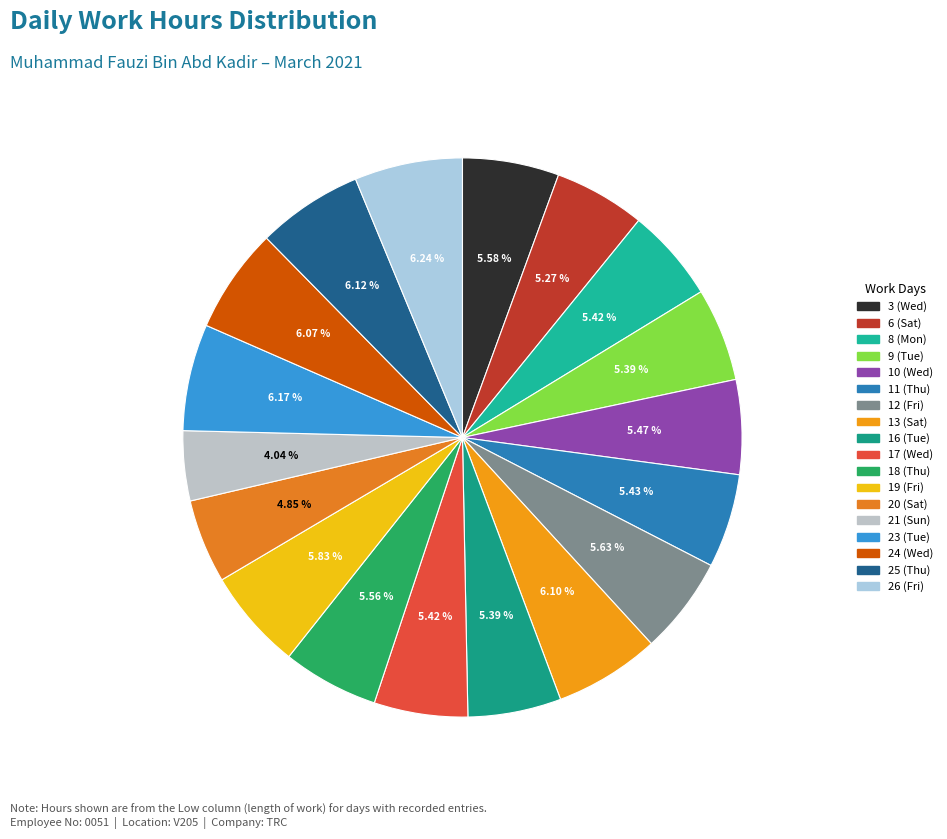

The 18 (Thu) slice represents 6% of the pie. True or false?

True